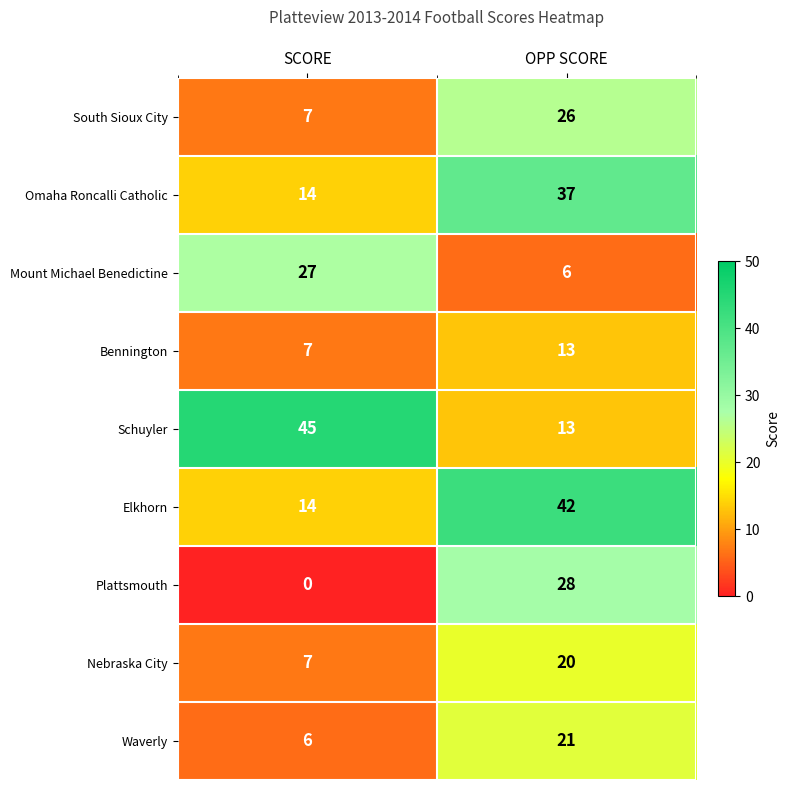

Which category has the highest value across all series?

SCORE